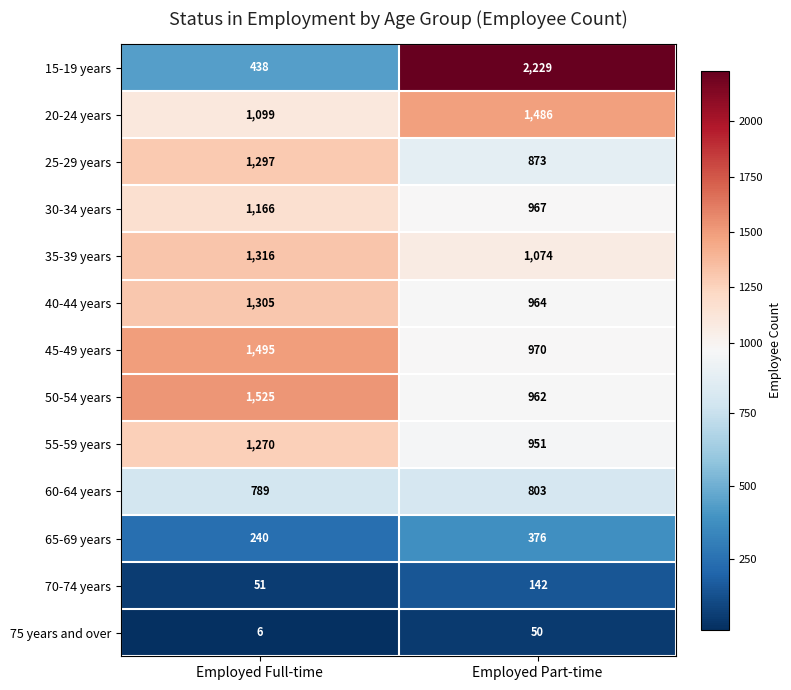

What value does the 70-74 years series have at Employed Part-time, to the nearest 10?

140